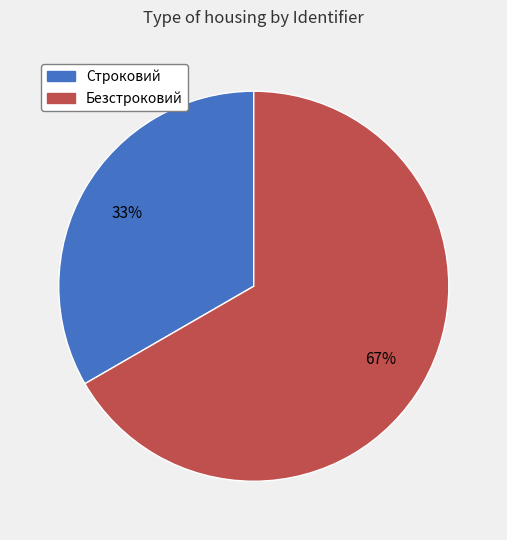

To the nearest percent, what is the average slice percentage?

50%